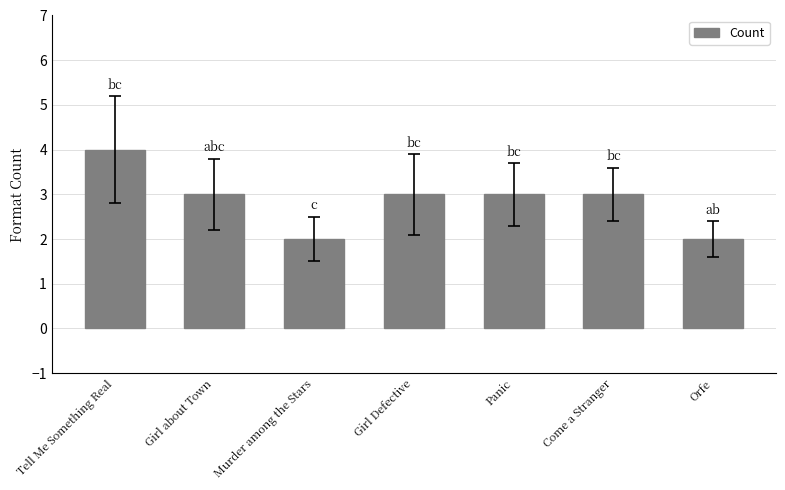

Are the bars horizontal?

No